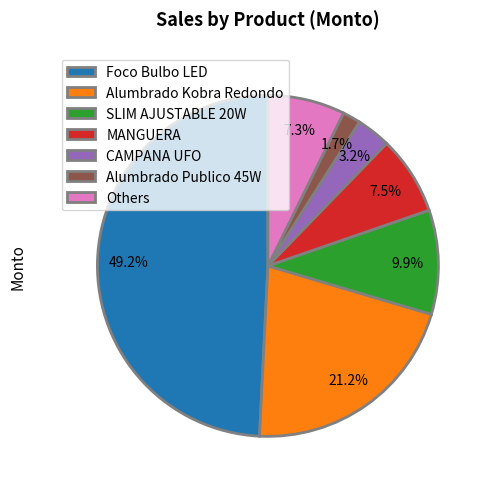

Which has a higher value, Others or Alumbrado Kobra Redondo?

Alumbrado Kobra Redondo